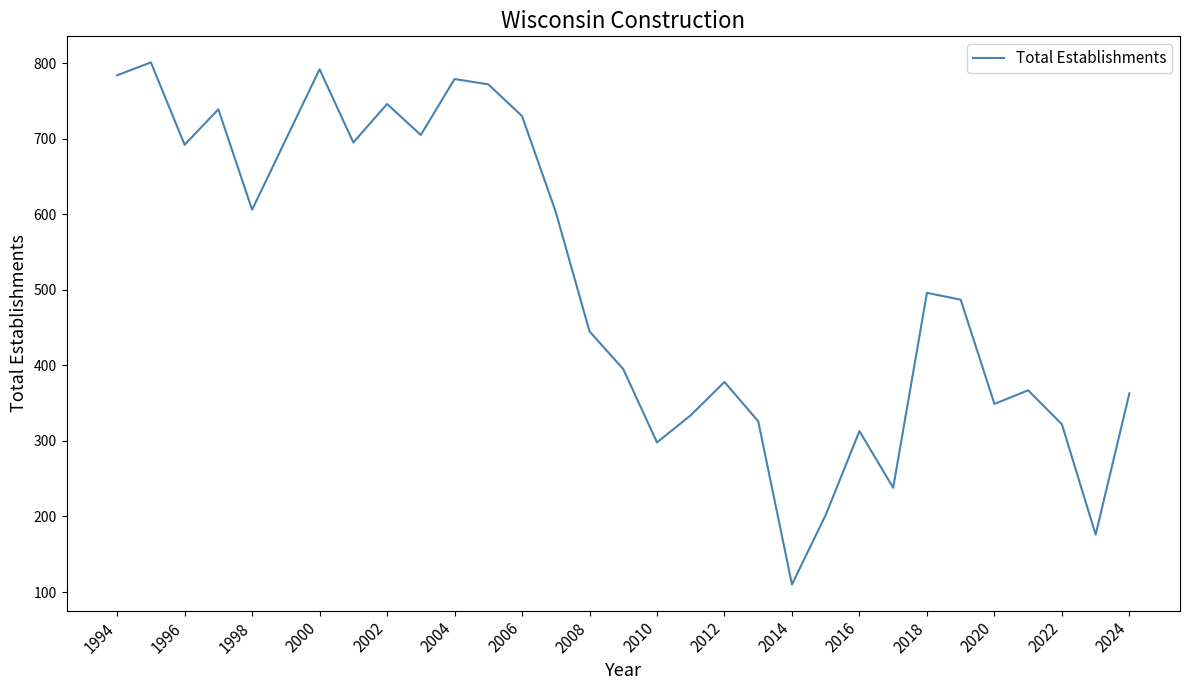

What is the difference between the maximum and minimum values?

691